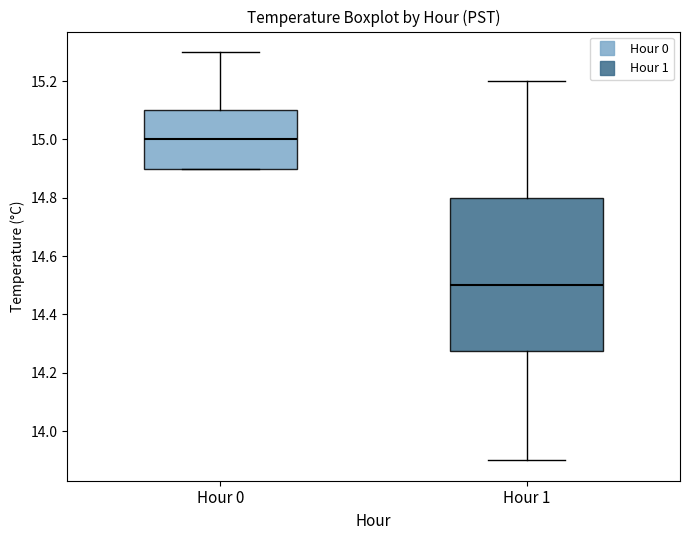

Where does the upper whisker of the box for Hour 1 end on the y-axis? The values are not printed on the chart, so give them approximately, as read against the axis.

15.20